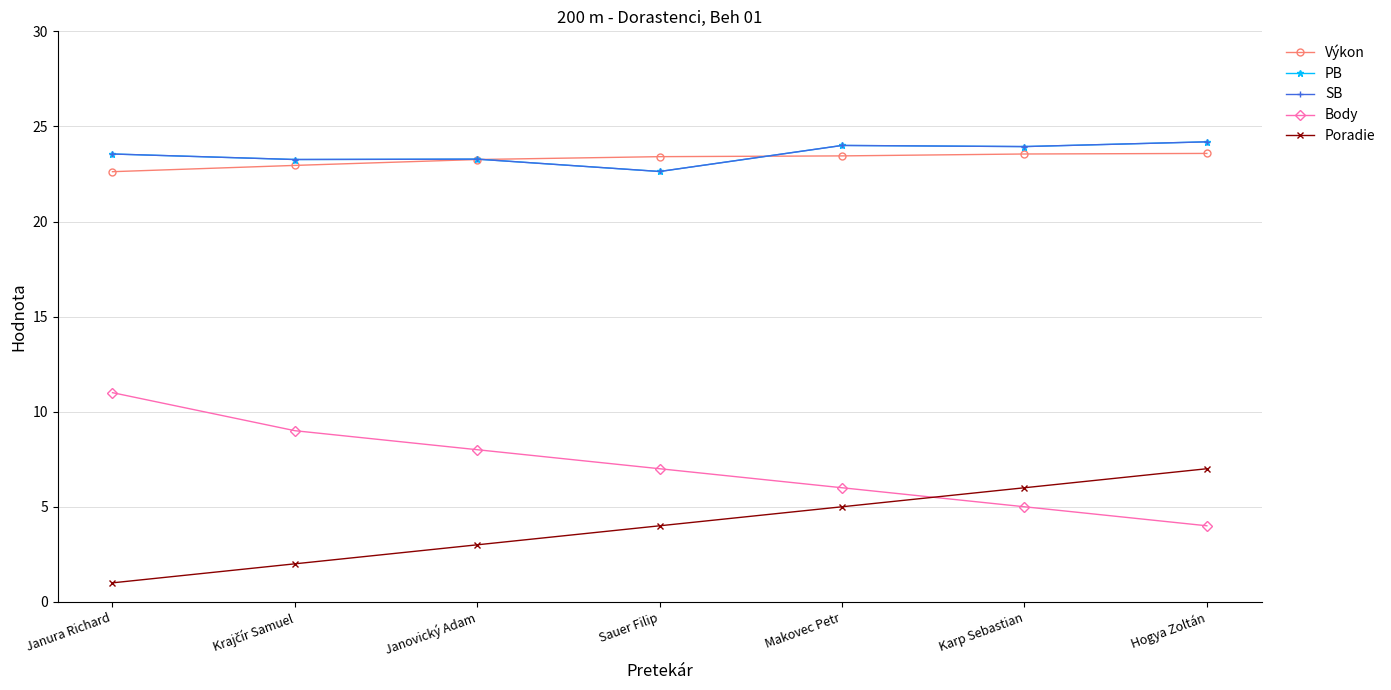

Is this an area chart (filled region under the line)?

No